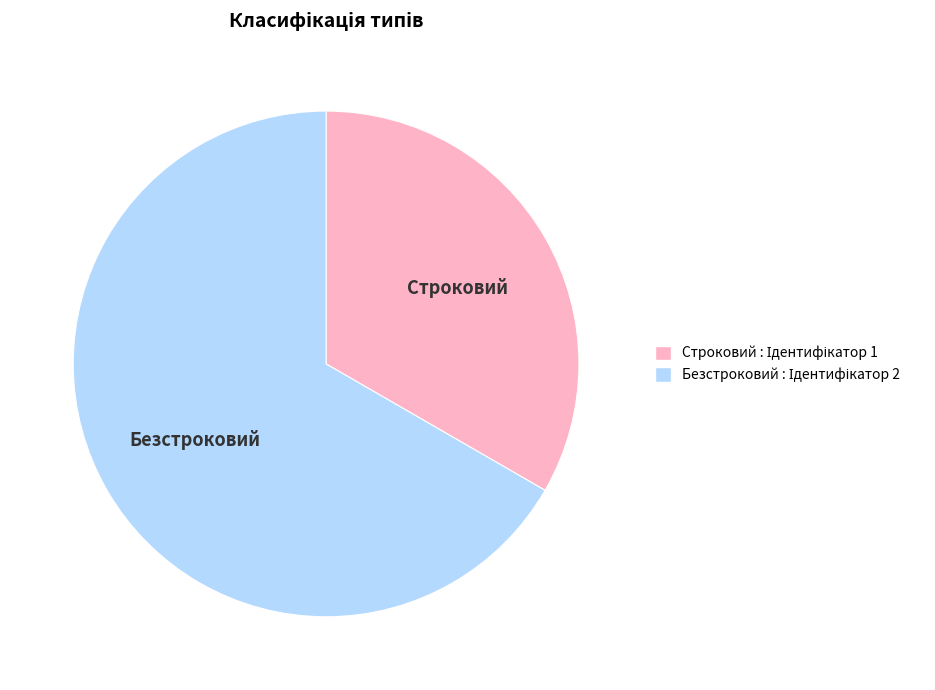

Is it true that Строковий is 33% of the pie?

True